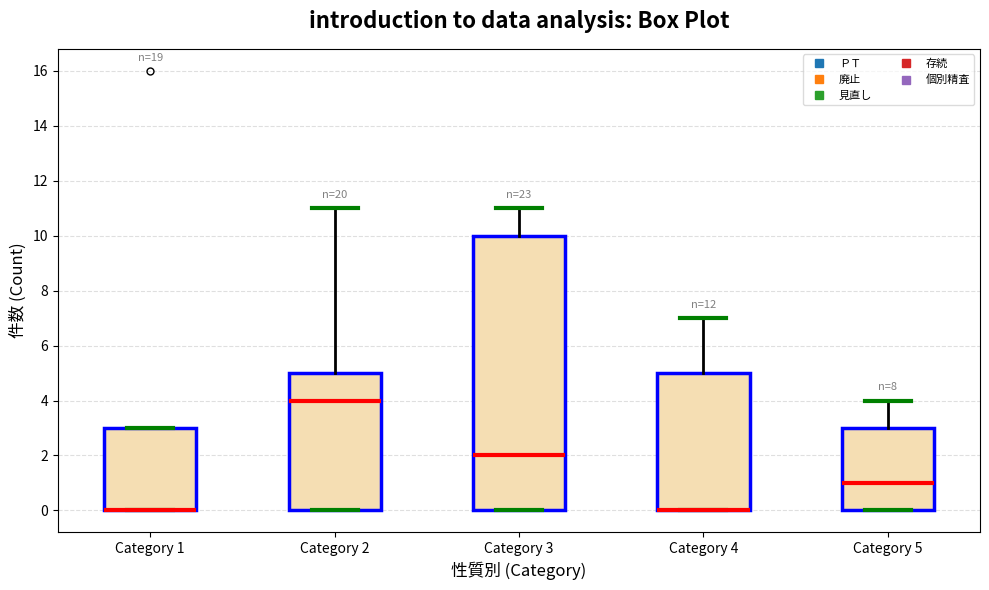

Which box is the tallest, from its lower edge to its upper edge?

Category 3